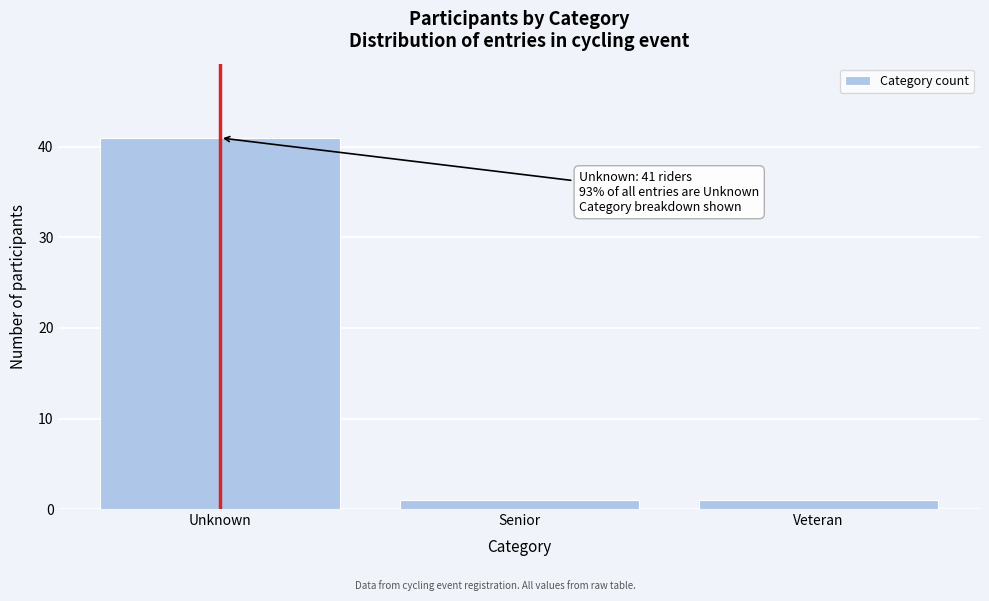

Reading left to right, list all the values displayed in this chart.

41	1	1